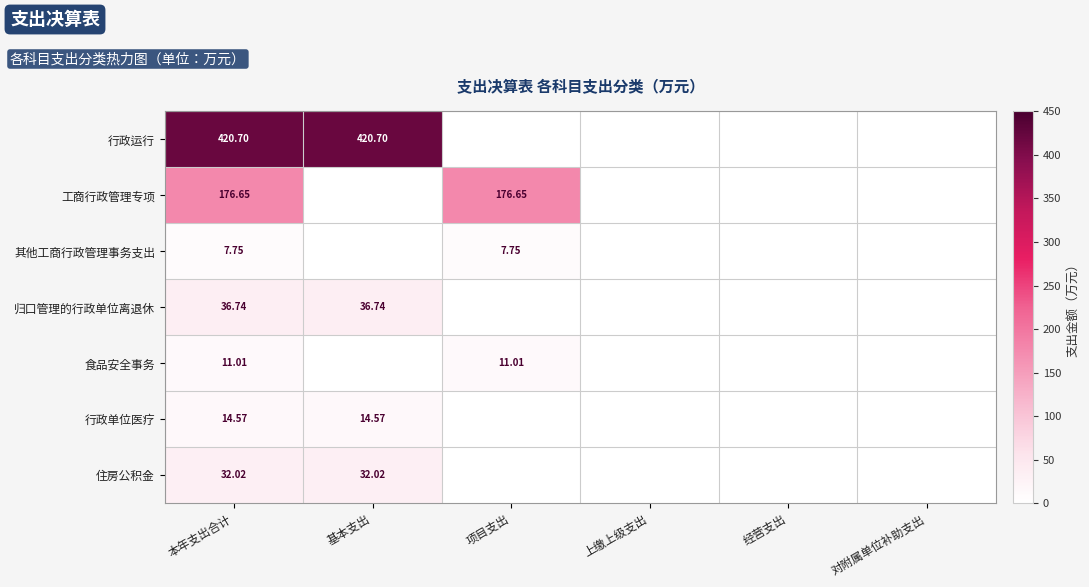

Rank the series at 项目支出 from highest to lowest value.

工商行政管理专项, 食品安全事务, 其他工商行政管理事务支出, 行政运行, 归口管理的行政单位离退休, 行政单位医疗, 住房公积金